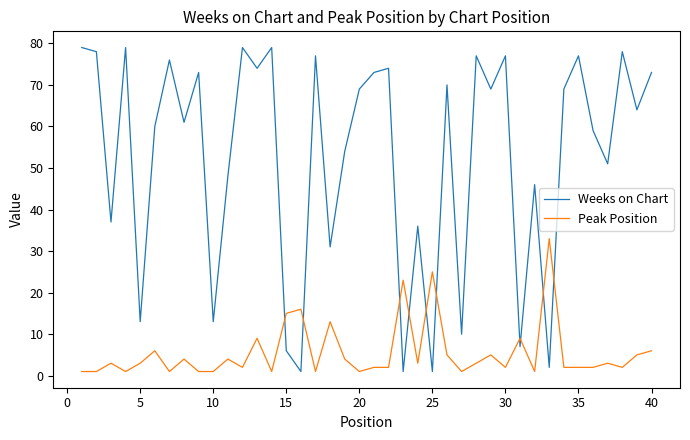

List the series in order of their overall mean, lowest first.

Peak Position, Weeks on Chart